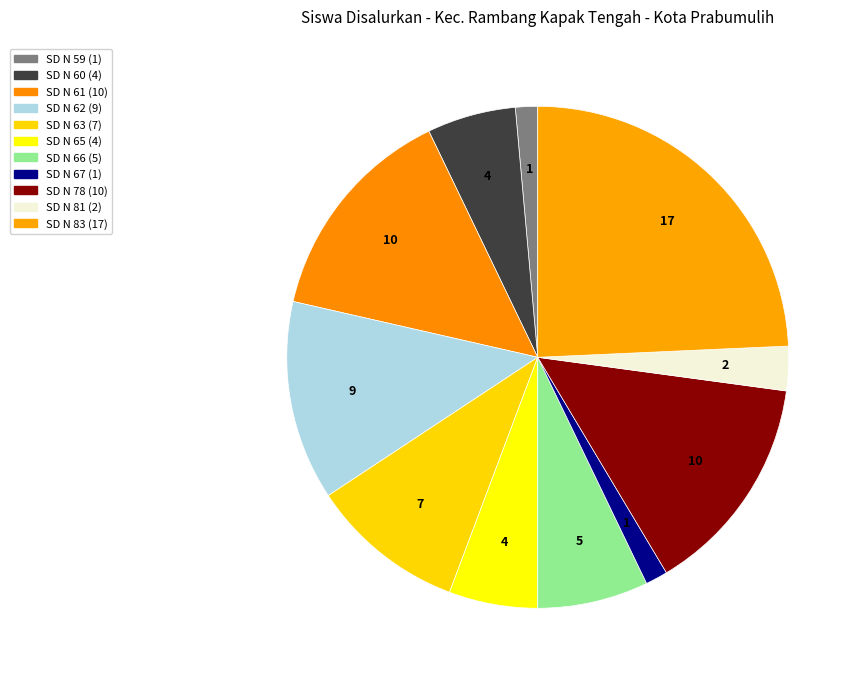

Count the number of slices in the pie.

11